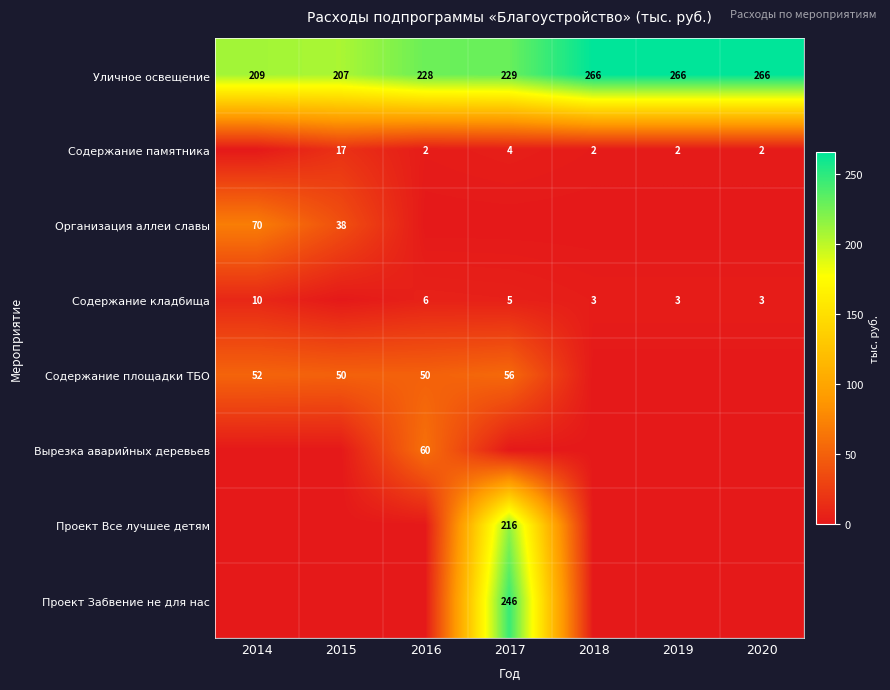

What is the sum of the Содержание памятника values at 2019 and 2016?

4